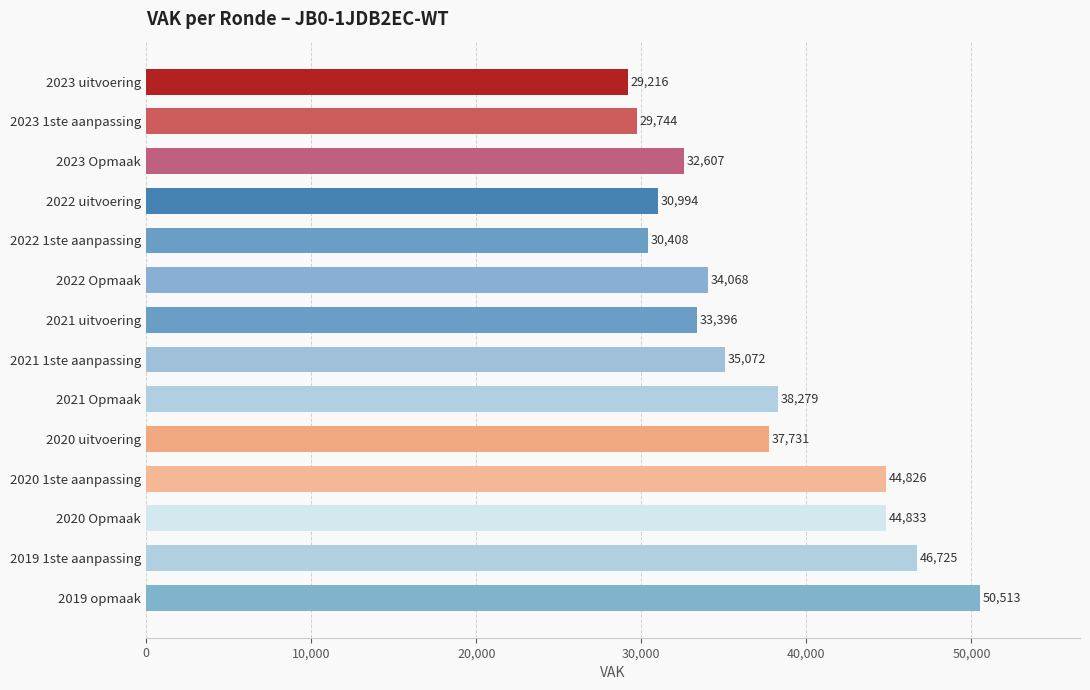

True or false: the data shows 35072 at 2021 1ste aanpassing.

True